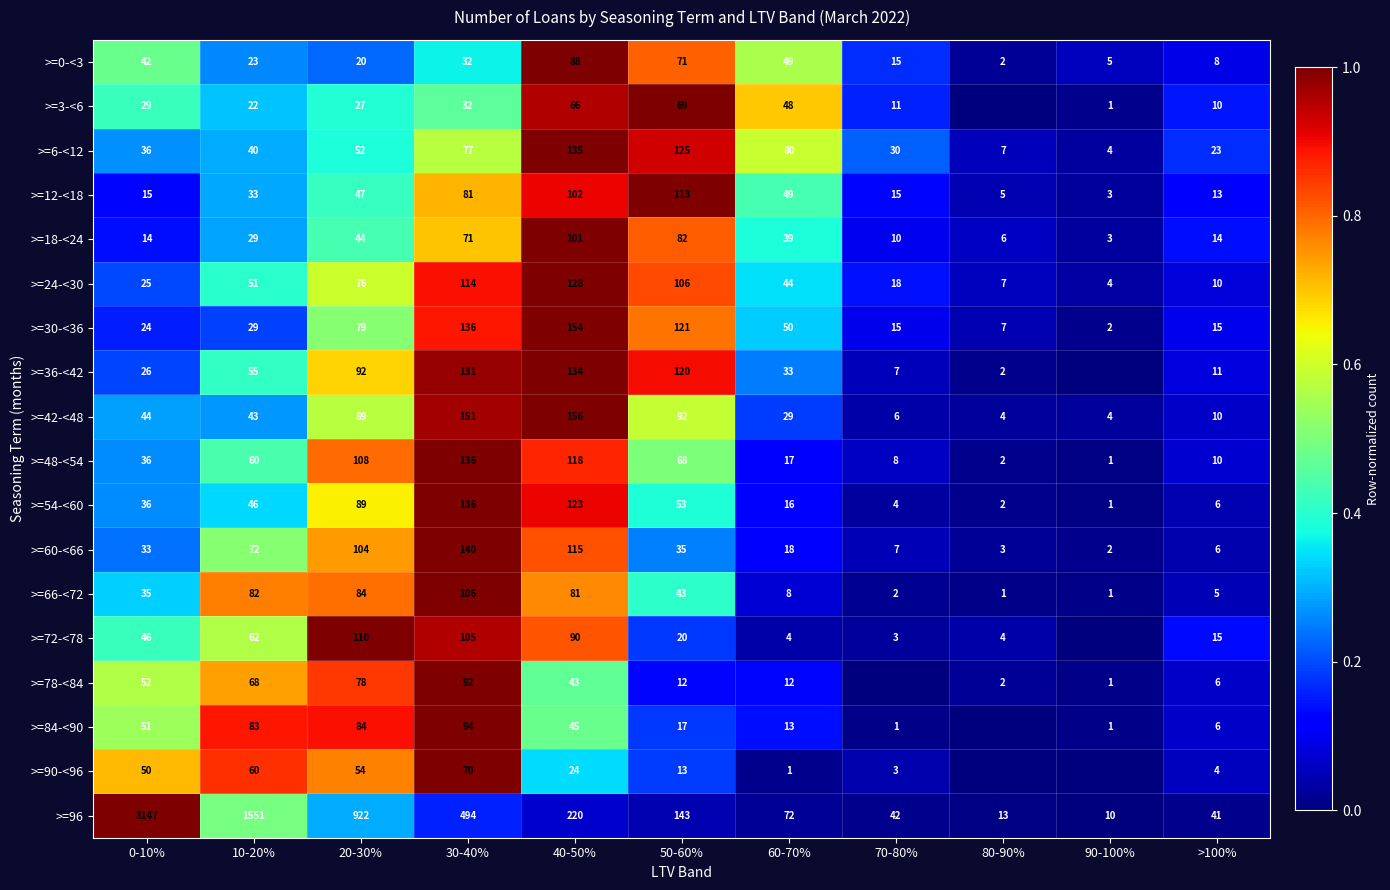

Rank the series at 50-60% from lowest to highest value.

>=78-<84, >=90-<96, >=84-<90, >=72-<78, >=60-<66, >=66-<72, >=54-<60, >=48-<54, >=3-<6, >=0-<3, >=18-<24, >=42-<48, >=24-<30, >=12-<18, >=36-<42, >=30-<36, >=6-<12, >=96